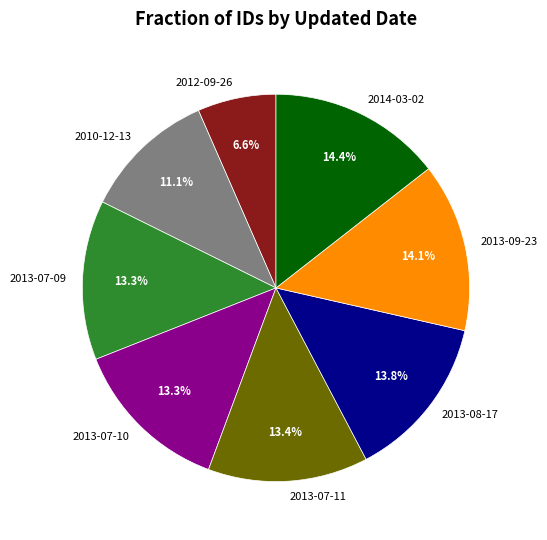

To the nearest percent, what is the difference between the 2014-03-02 and 2013-07-11 slice percentages?

1%